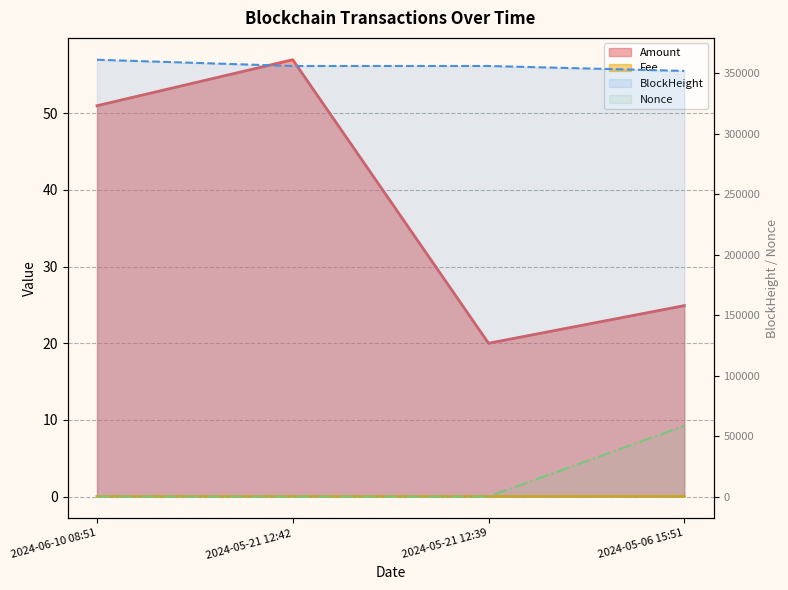

What is the greatest value displayed?

361063.0